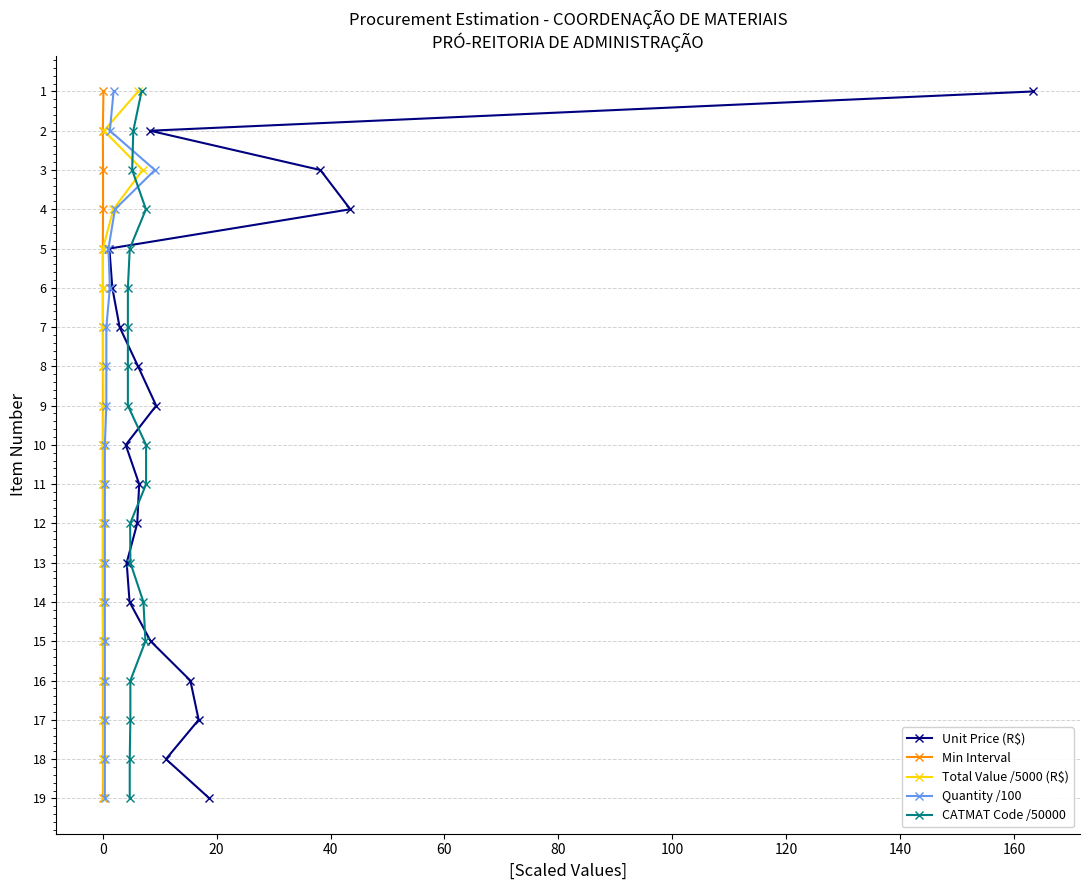

Is it true that Total Value /5000 (R$) equals 7 at 40?

False